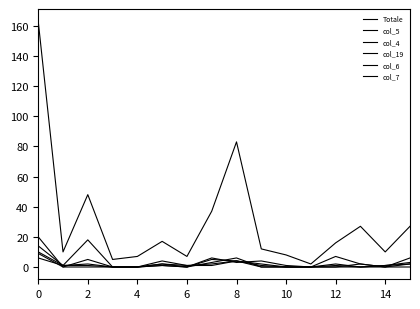

Reading left to right, list all the values displayed in this chart.

Totale: 163	10	48	5	7	17	7	37	83	12	8	2	16	27	10	27
col_5: 20	0	0	0	0	2	0	6	3	4	1	0	7	2	0	6
col_4: 10	1	18	0	0	1	0	5	4	2	0	0	2	0	1	3
col_19: 9	0	5	0	0	4	1	2	4	0	0	0	0	0	0	2
col_6: 14	1	1	0	0	1	0	3	6	0	0	0	1	0	1	2
col_7: 6	1	2	0	0	2	1	1	4	1	0	0	0	2	0	0